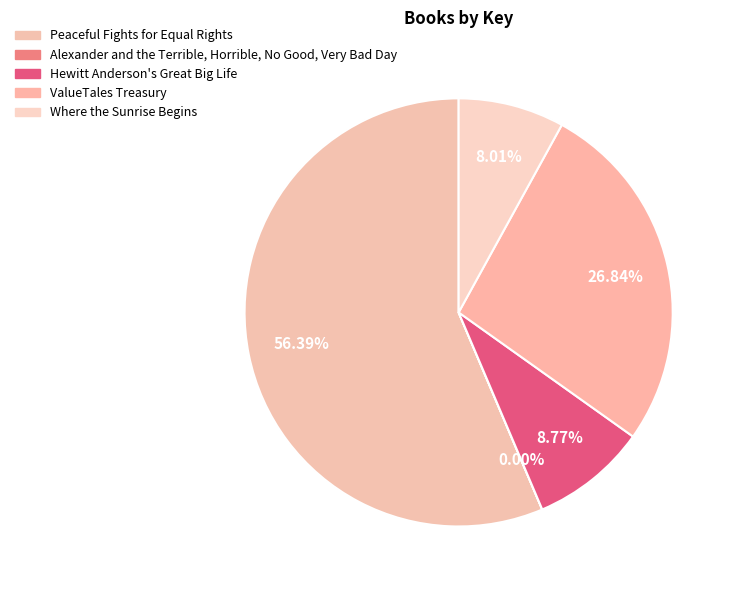

Count the number of slices in the pie.

5